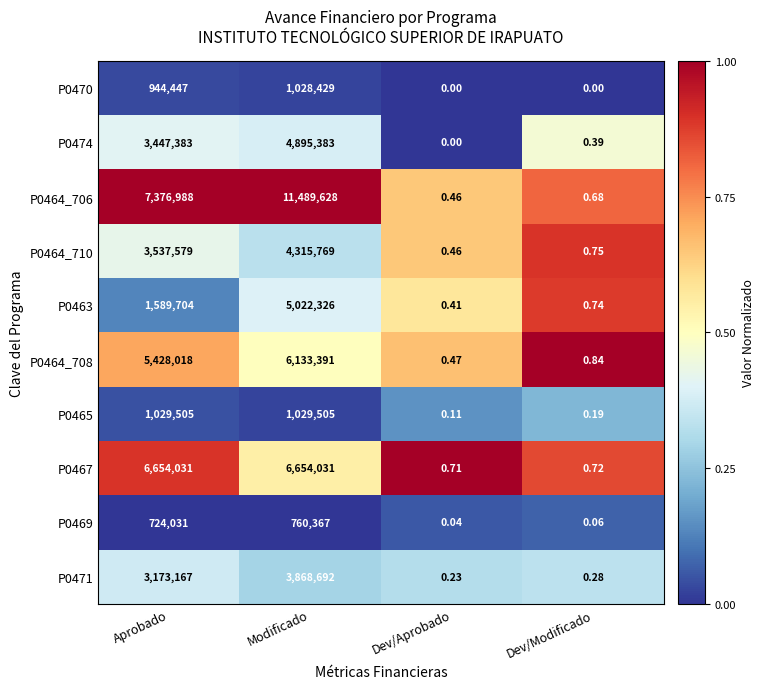

What is the spread (max minus min) of values at Aprobado?

6652957.0